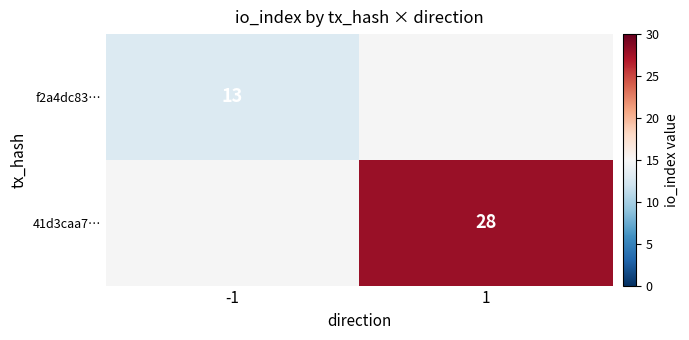

The f2a4dc83… series shows 20 at -1. True or false?

False